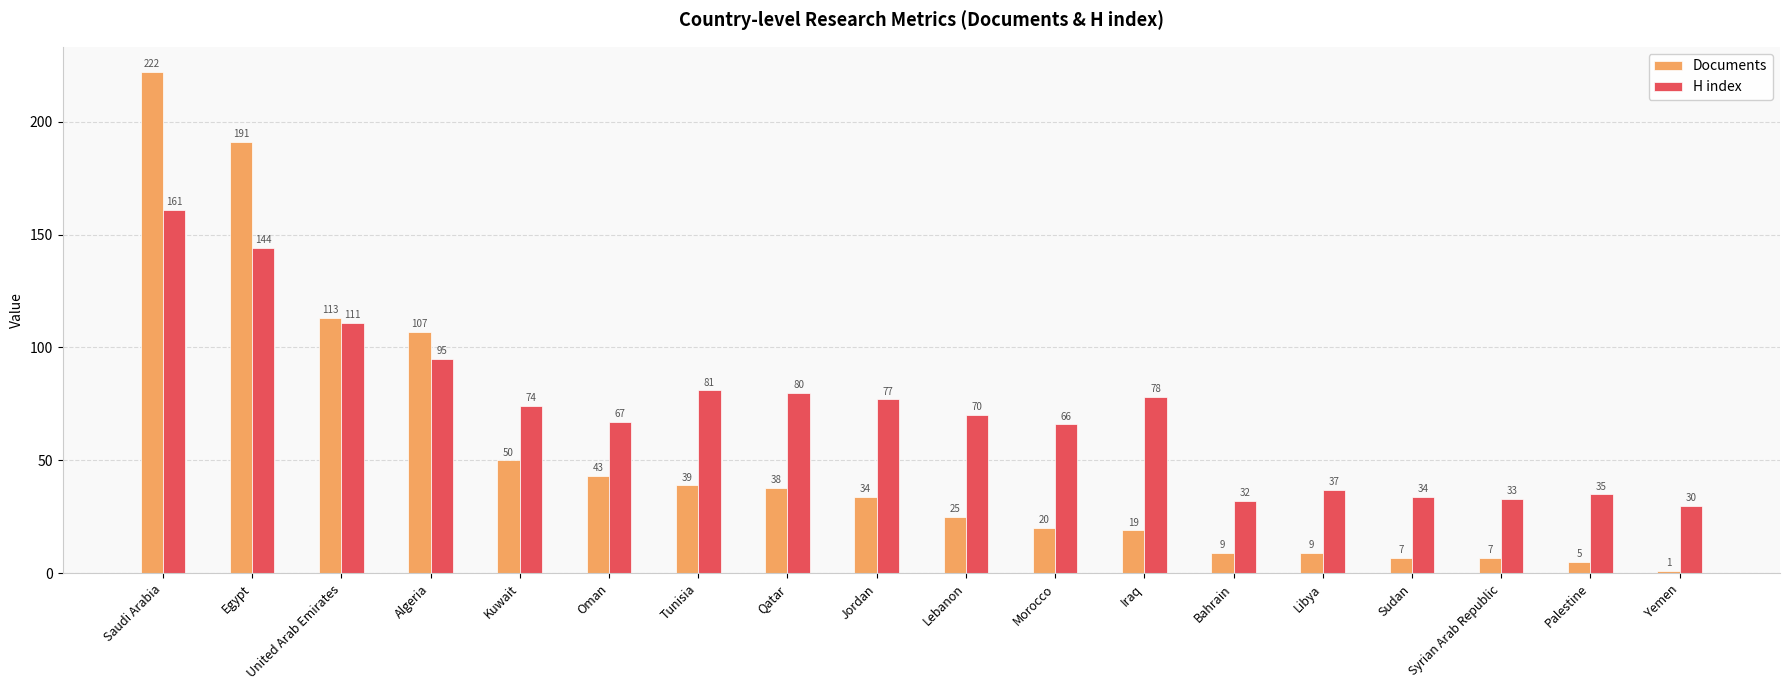

Which series changed the most between Saudi Arabia and Libya?

Documents